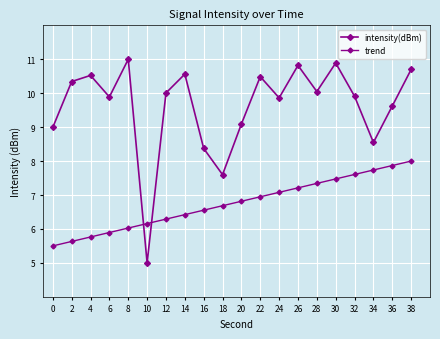

Which series changed the most between 20 and 26?

intensity(dBm)